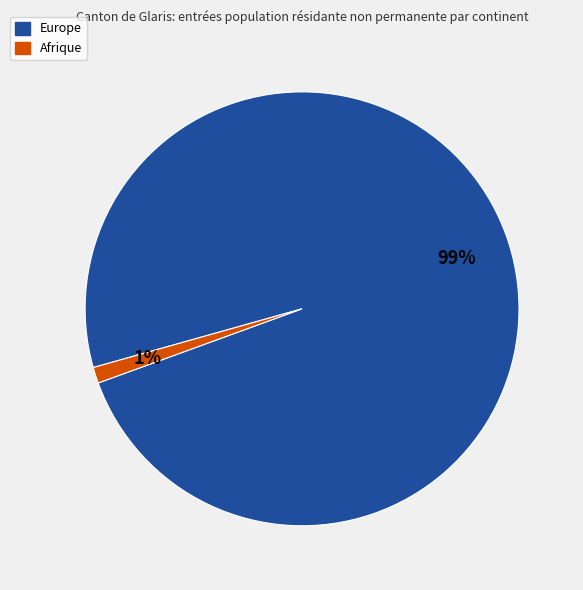

Is the sum of Afrique and Europe greater than half?

Yes